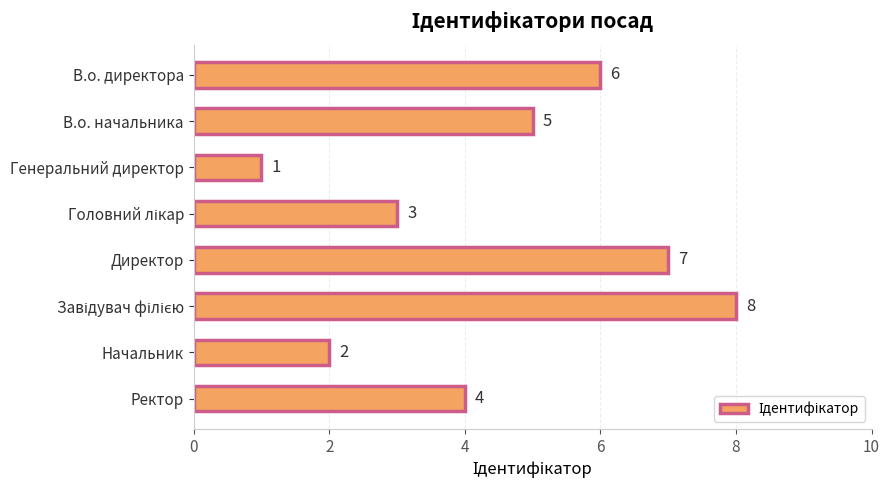

What is the change in value from В.о. директора to Директор?

+1